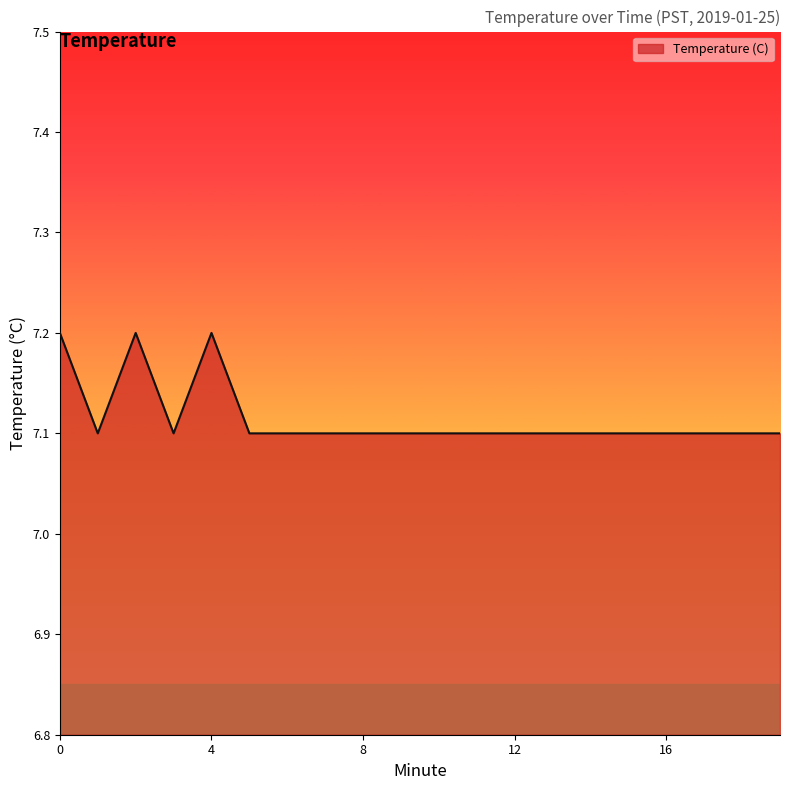

Reading right to left, list all the values displayed in this chart.

7.1	7.1	7.1	7.1	7.1	7.1	7.1	7.1	7.1	7.1	7.1	7.1	7.1	7.1	7.1	7.2	7.1	7.2	7.1	7.2